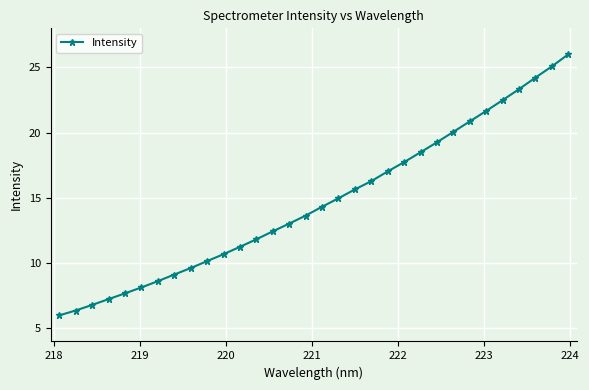

What is the value of the 22nd point from the left?

17.7